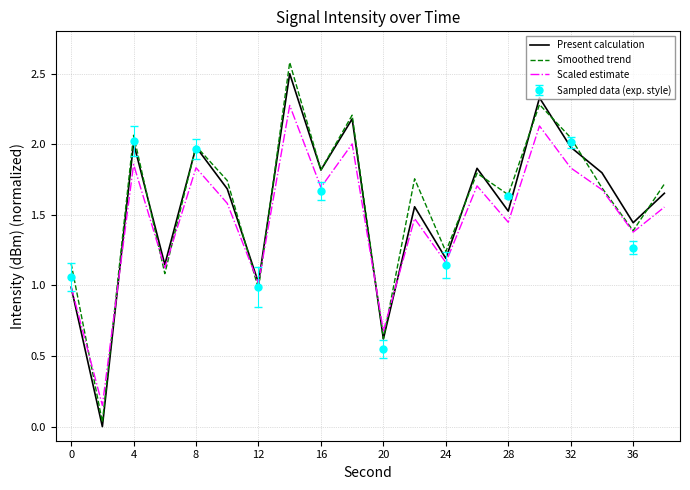

What is the maximum value for Present calculation?

2.5